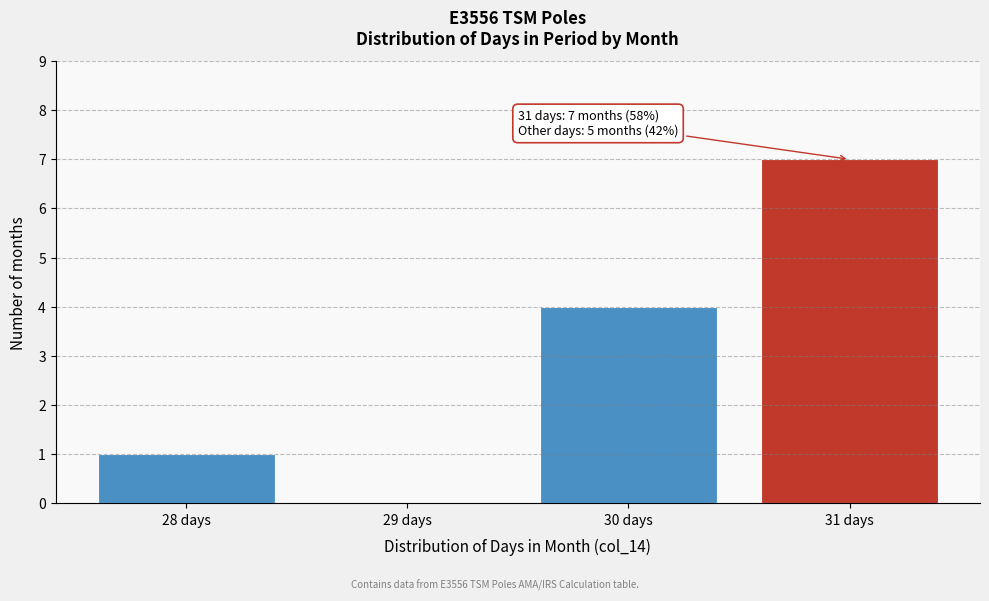

Reading left to right, list all the values displayed in this chart.

28 days=1	29 days=0	30 days=4	31 days=7